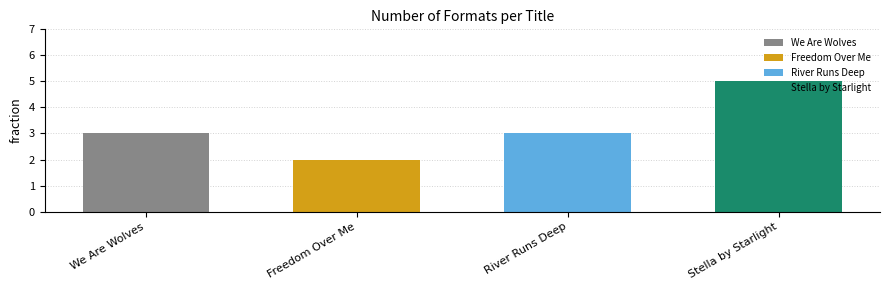

What is the difference between the maximum and minimum values?

3